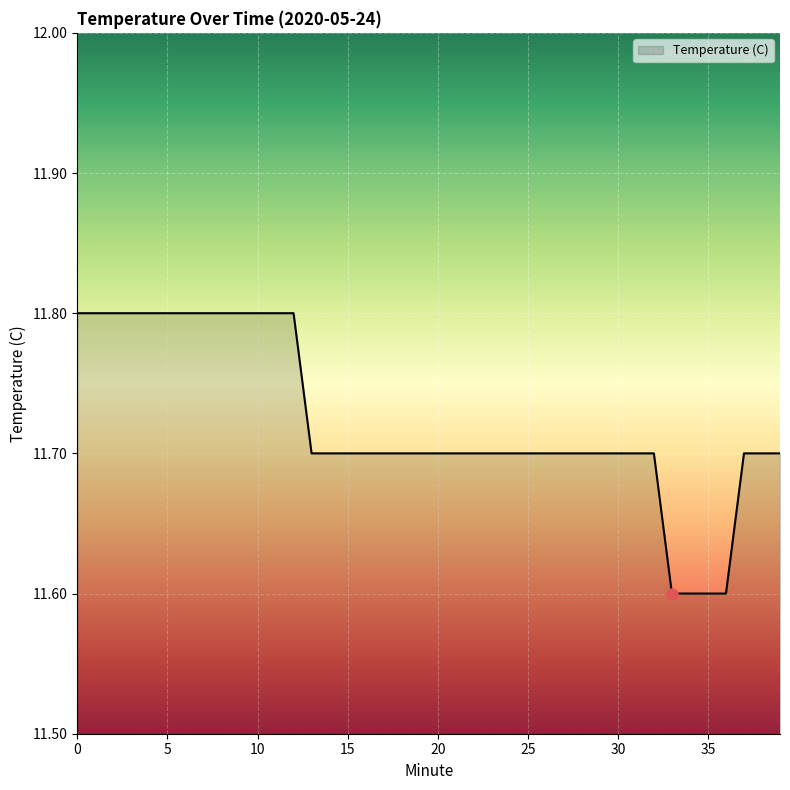

What is the maximum value shown in the chart?

11.8